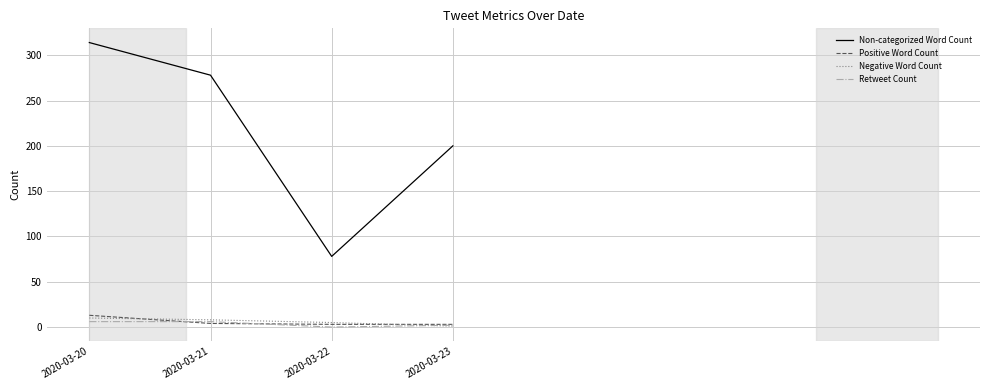

How many lines are shown in the chart?

4